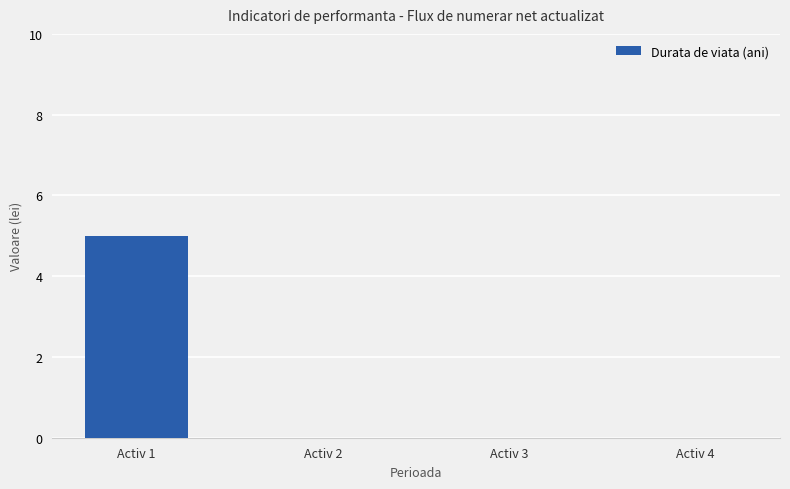

Reading left to right, transcribe all the data shown in this chart.

Activ 1=5	Activ 2=0	Activ 3=0	Activ 4=0